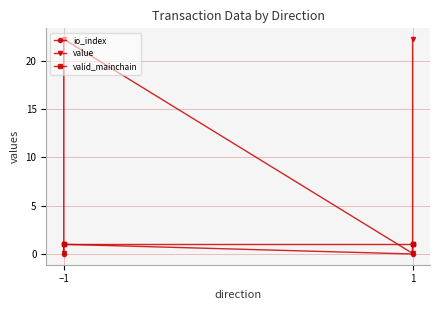

Rank the series by their maximum value, from highest to lowest.

value, io_index, valid_mainchain